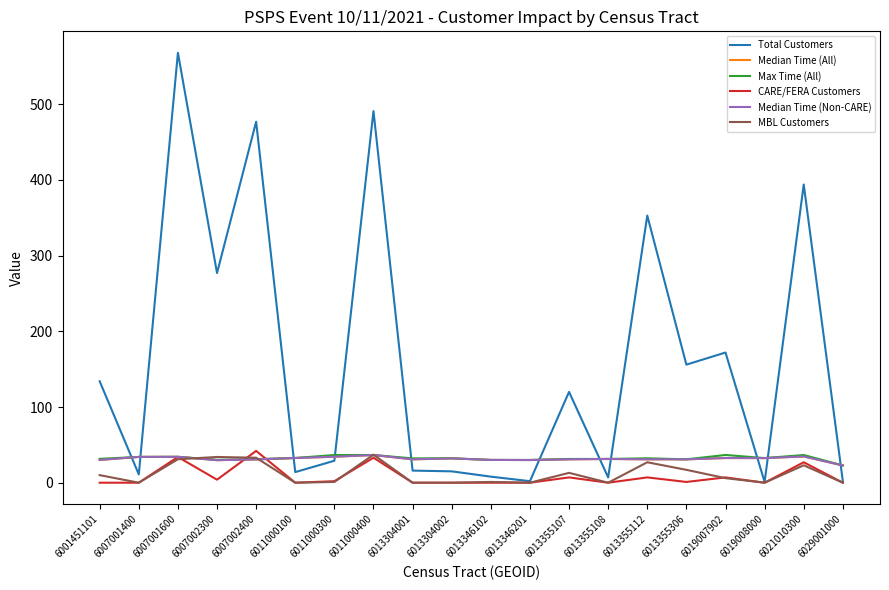

What is the difference between the Total Customers values at 6013355108 and 6007001400?

4.0